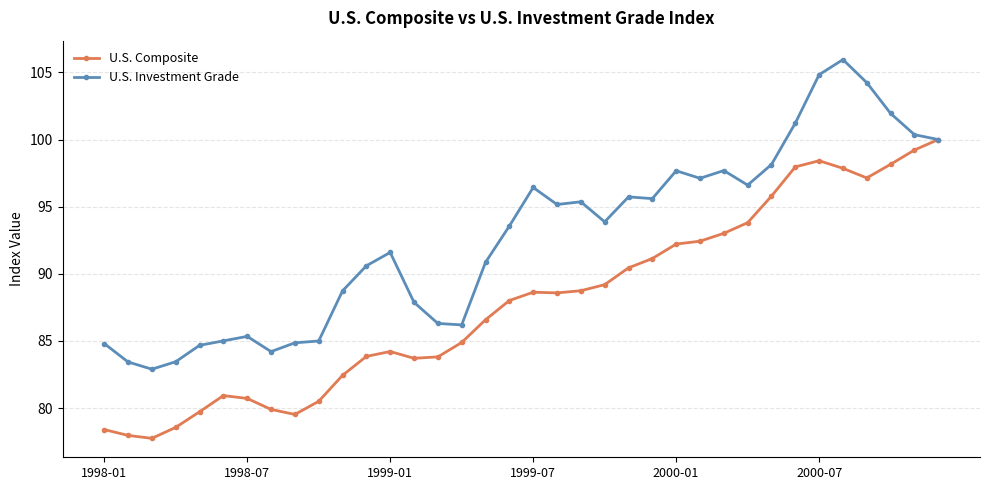

Rank the series by their maximum value, from highest to lowest.

U.S. Investment Grade, U.S. Composite